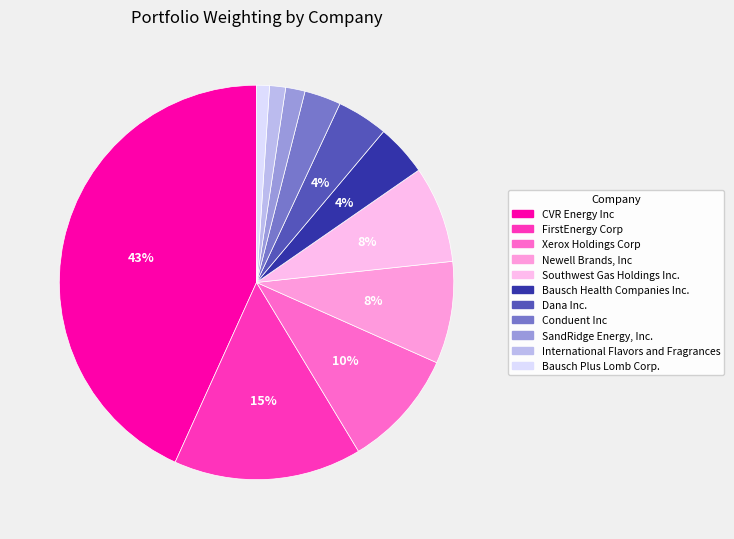

Is there any slice that represents more than half of the pie?

No